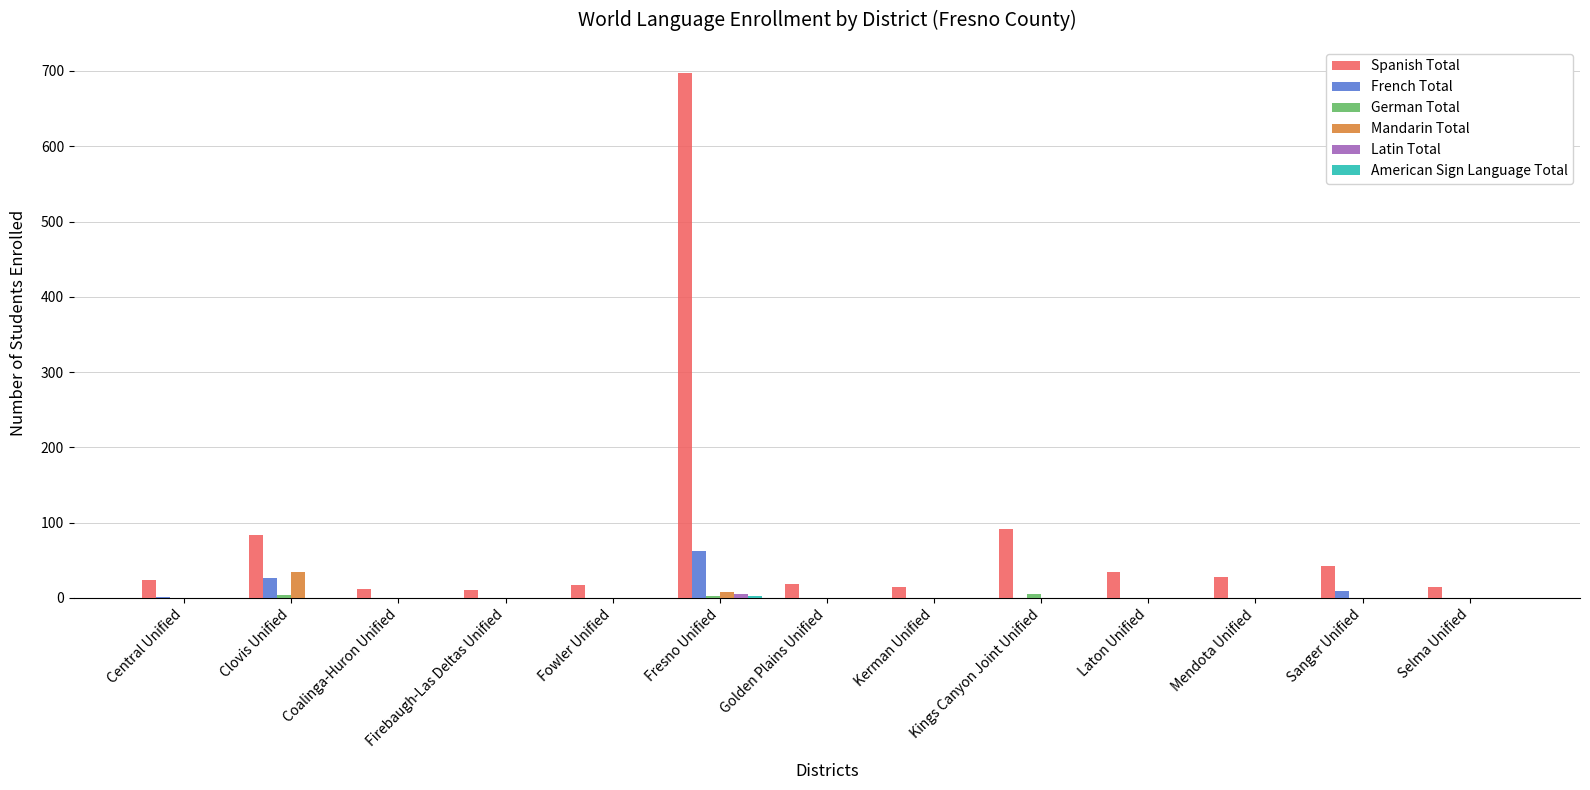

At which label does Spanish Total reach its peak?

Fresno Unified